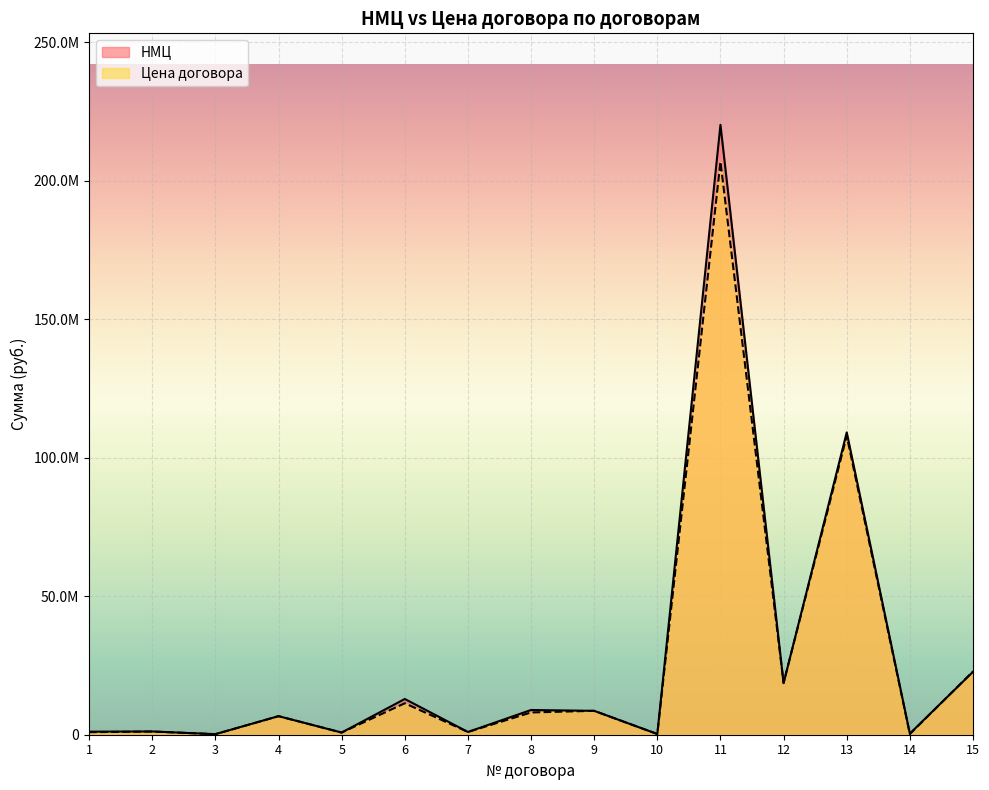

What is the maximum value shown in the chart?

220120000.0